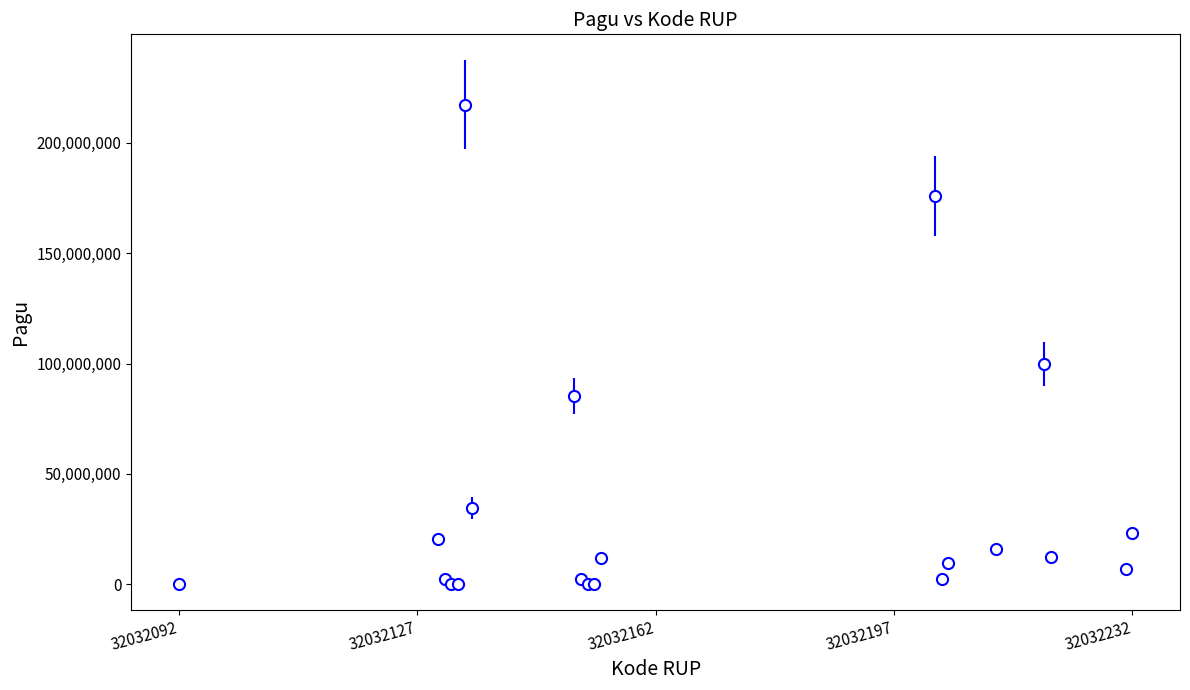

What is the greatest value displayed?

217200000